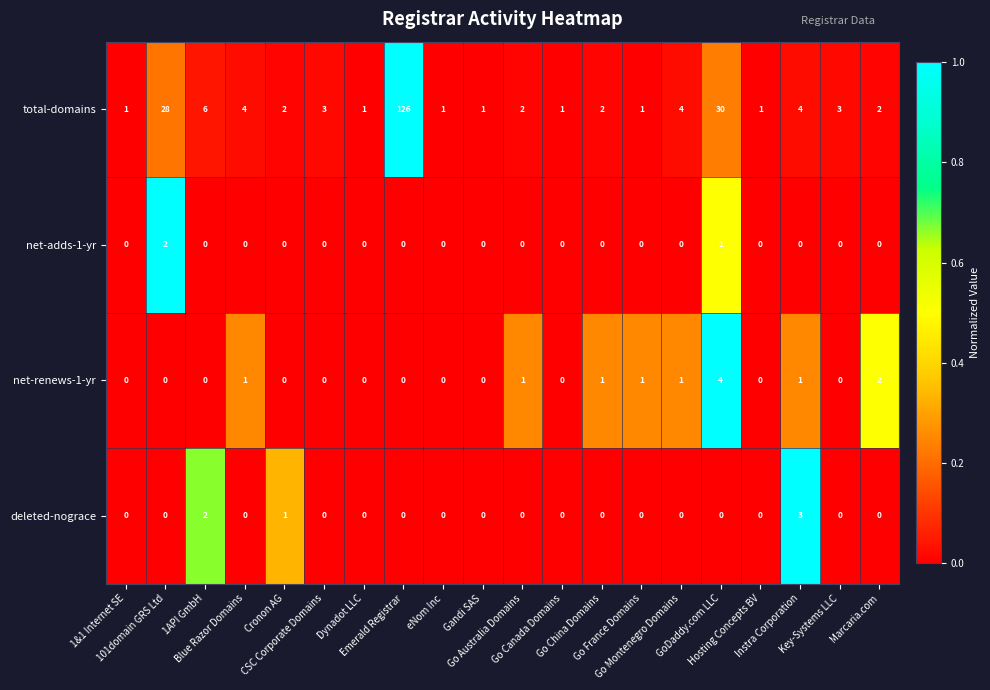

At how many categories does at least one series exceed 0?

20